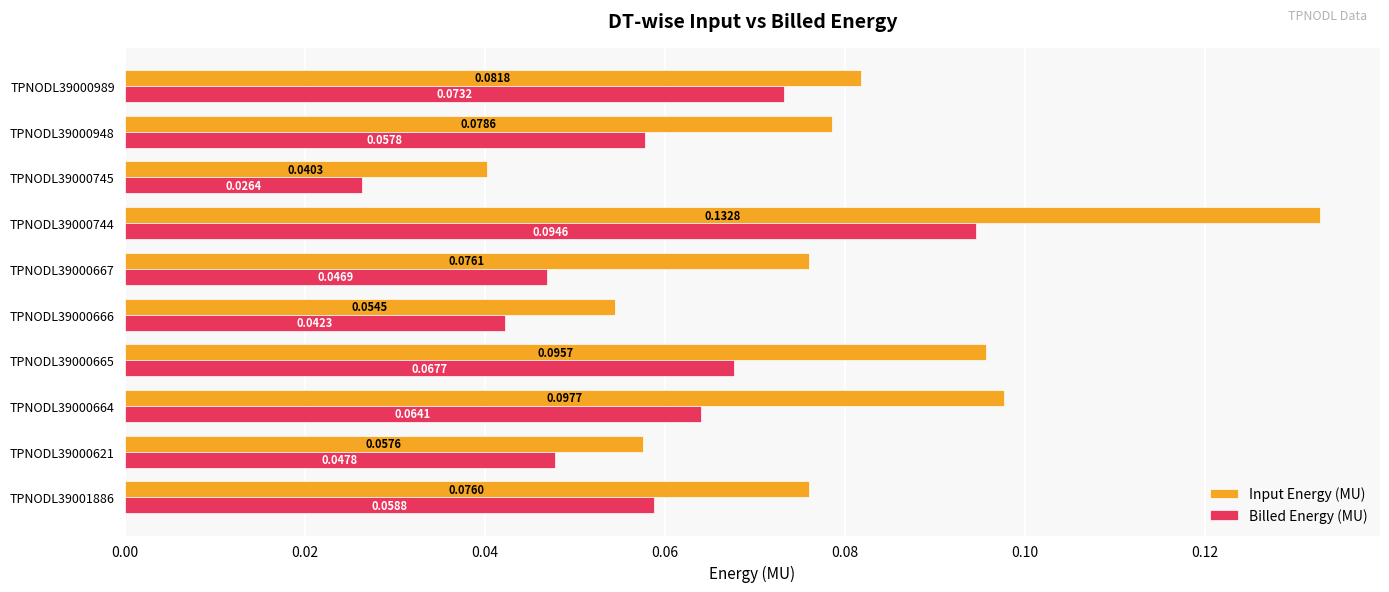

At which category is the sum across all series the highest?

TPNODL39000744